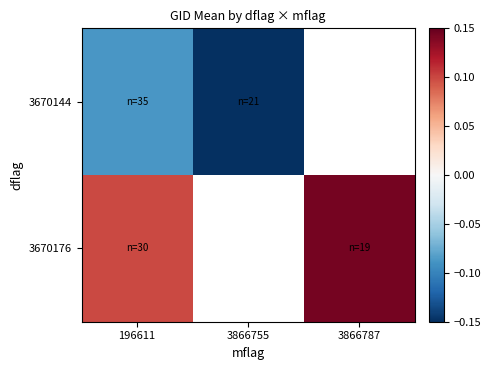

How many values in 3670144 are below zero?

2